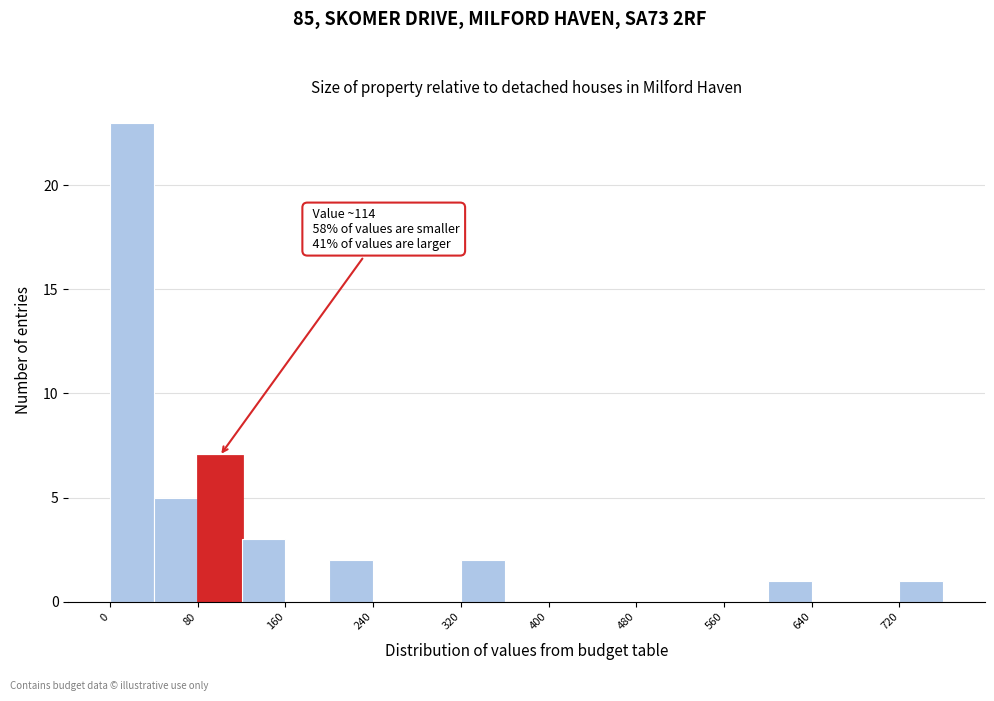

Over which range of the x-axis is the bar tallest?

0 to 40